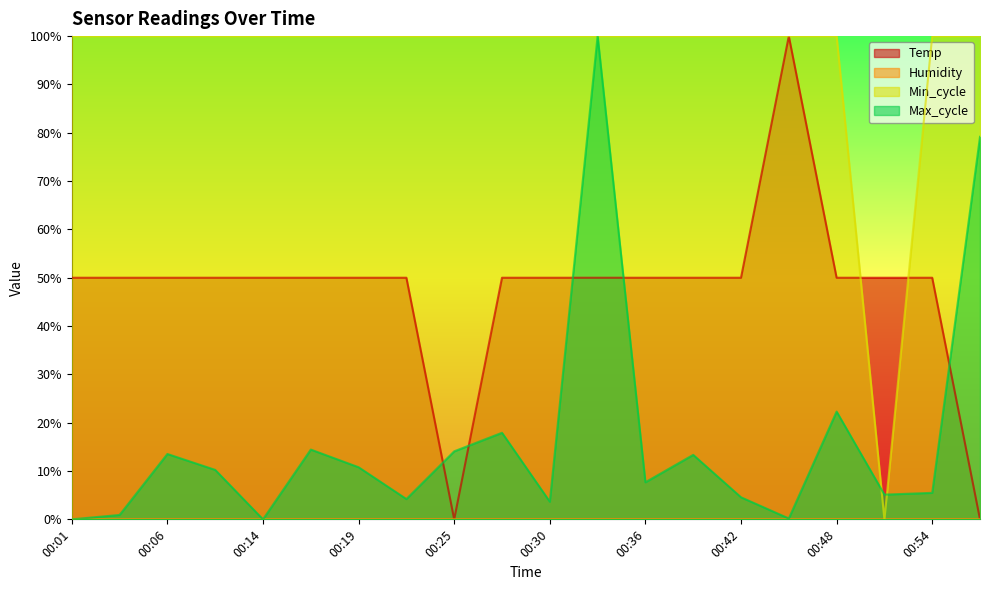

How many categories are shown in the chart?

20